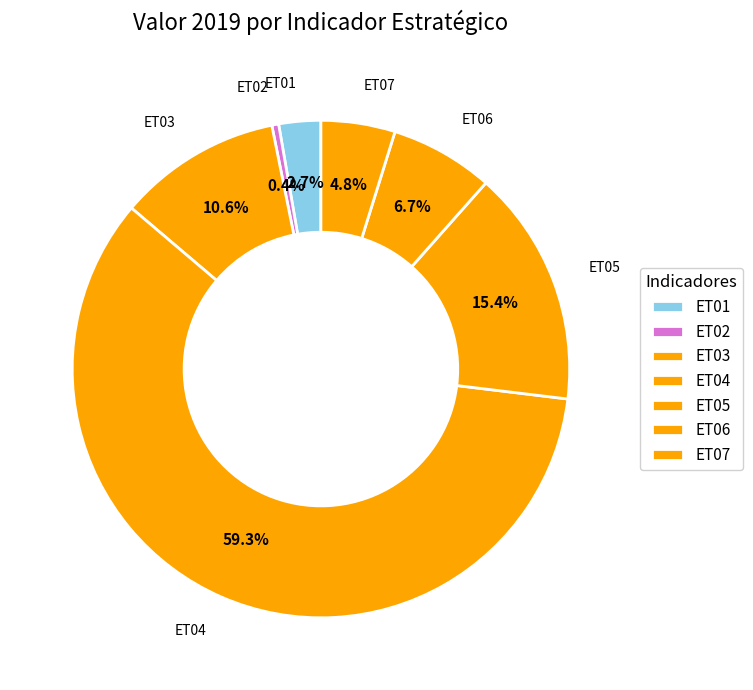

Which category accounts for the majority?

ET04